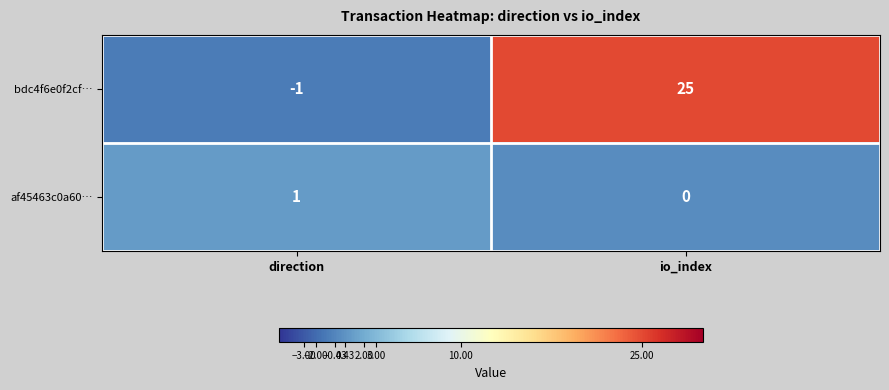

True or false: af45463c0a60… has a value of 1 at direction.

True